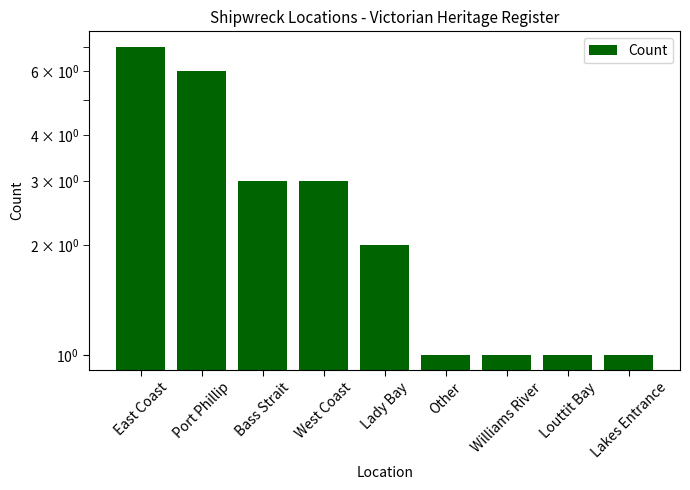

At which category does the chart reach its peak across all series?

East Coast